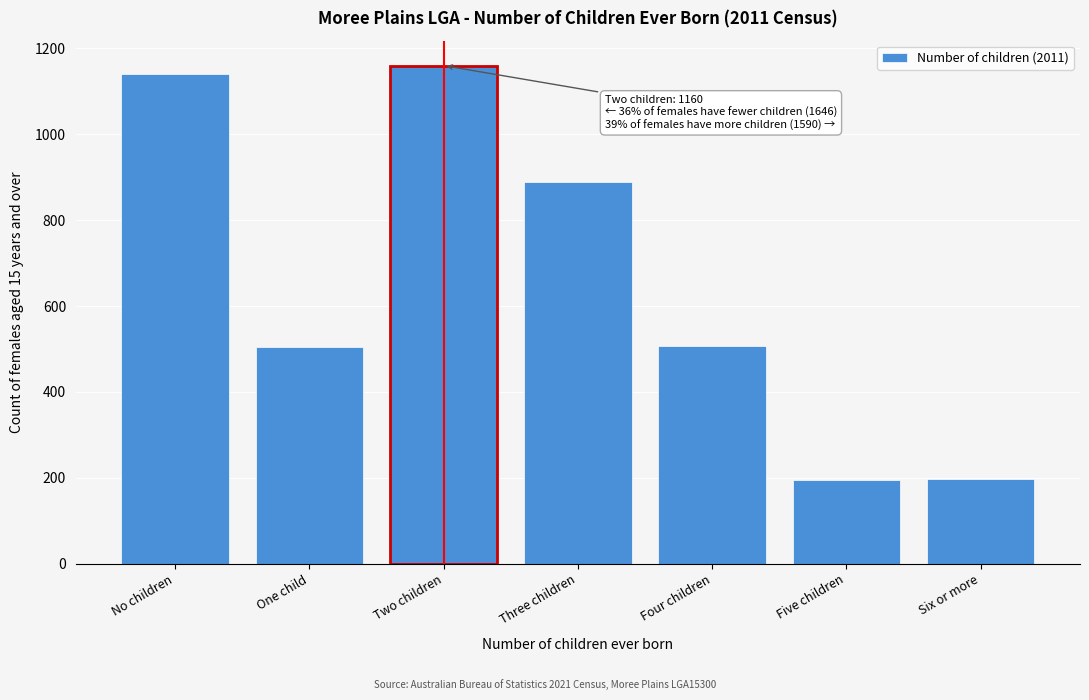

What is the difference between the second highest and second lowest values?

943